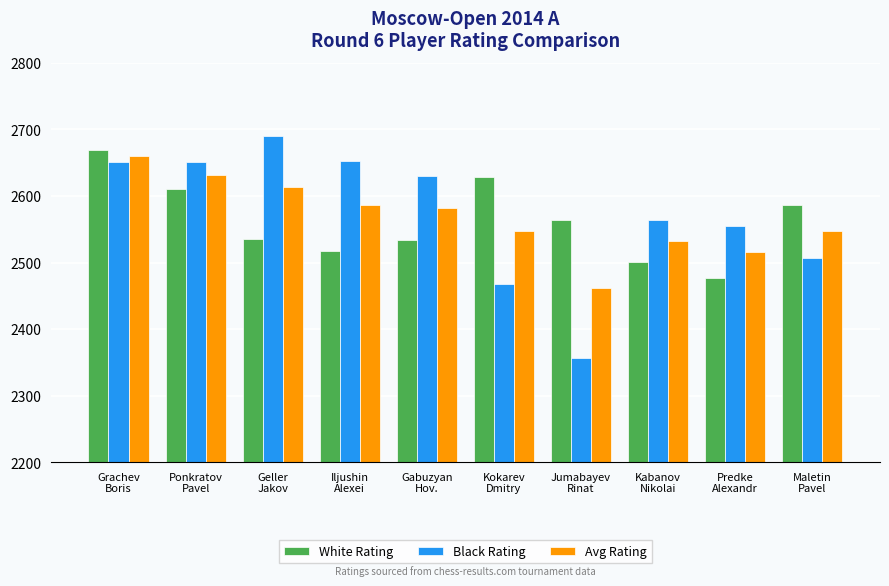

How many bars are there in each group?

3